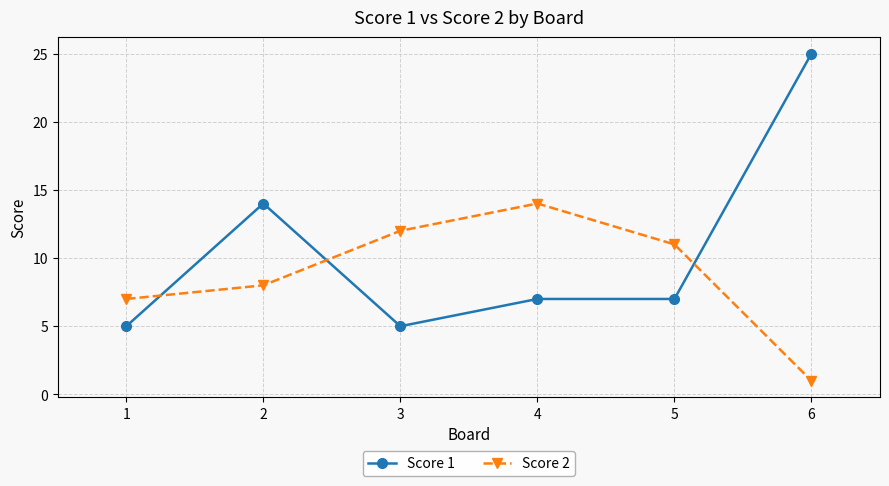

What is the sum of all Score 1 values?

63